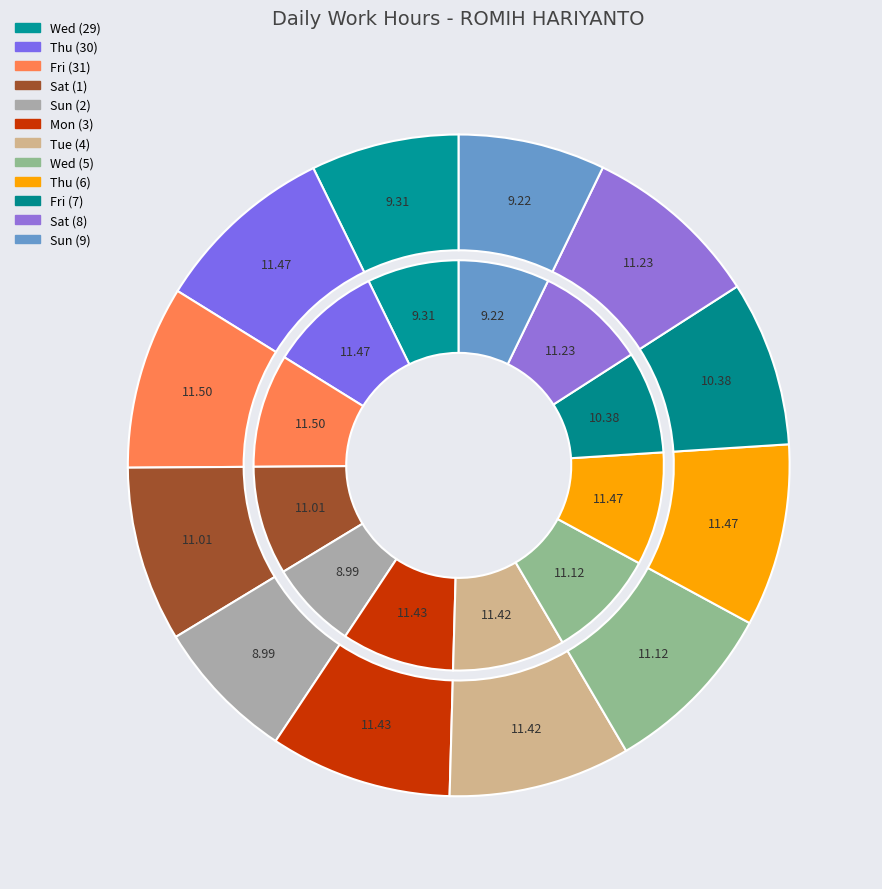

To the nearest percent, what portion does Tue (4) represent?

9%